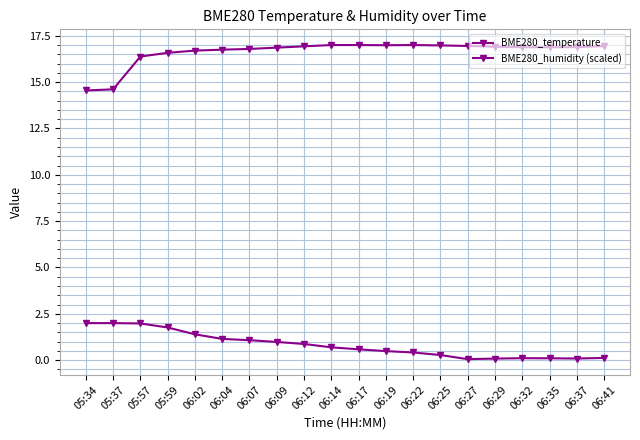

How many data points in BME280_temperature are less than 16?

2